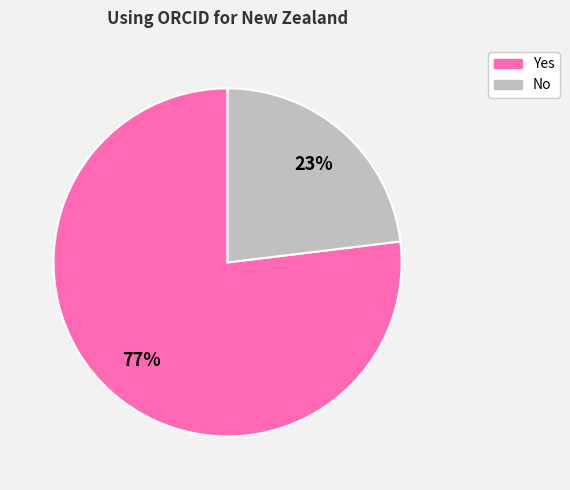

Rank the categories by value from lowest to highest.

No, Yes